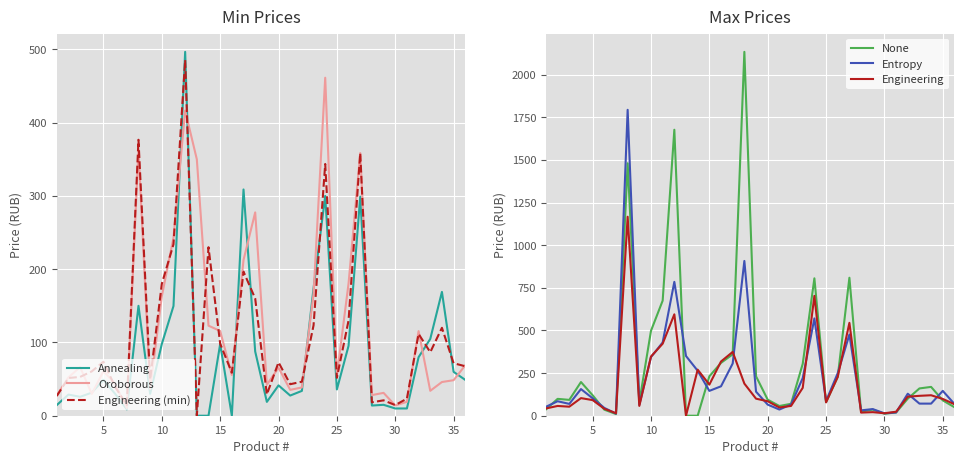

Read the Annealing value at 25.

35.9